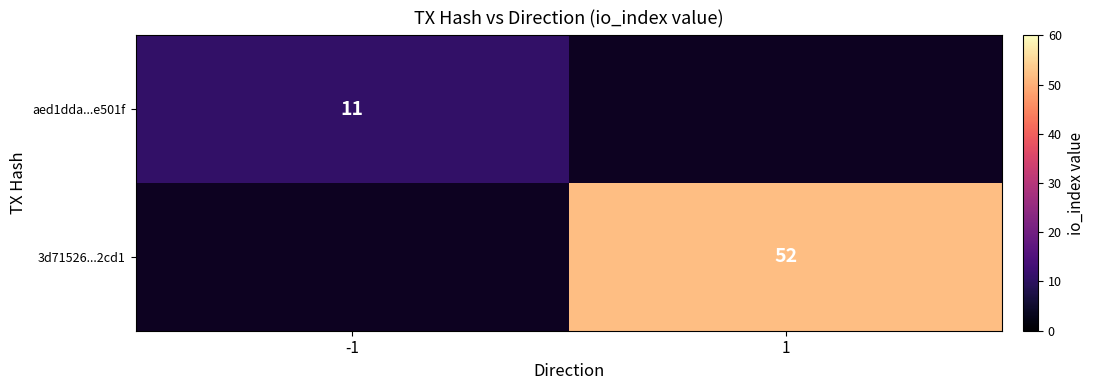

At how many categories does at least one series exceed 30?

1